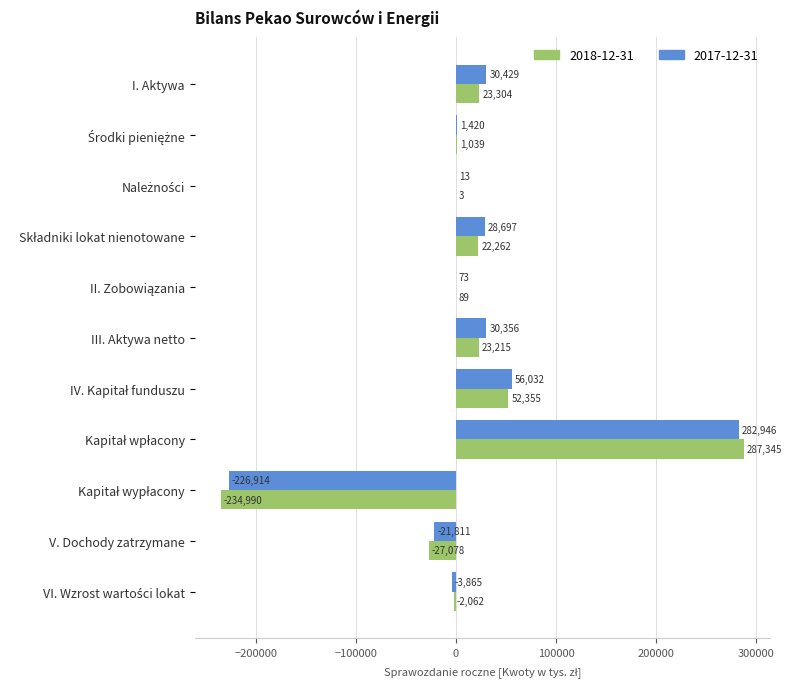

Is it true that 2017-12-31 equals -21811 at V. Dochody zatrzymane?

True